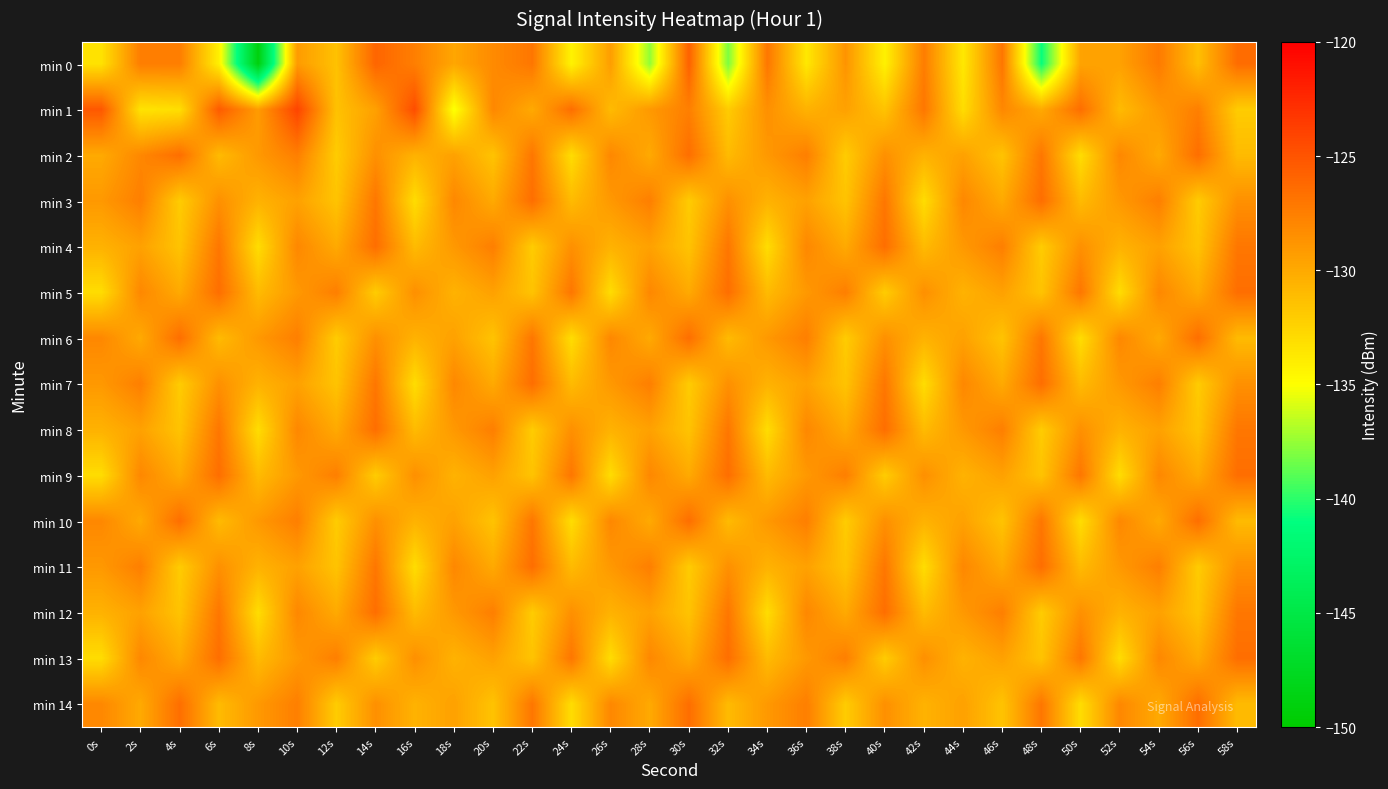

Reading left to right, extract all data points from this chart.

min 0: 0s=-133.3	2s=-127.4	4s=-127.4	6s=-134.1	8s=-149.0	10s=-129.1	12s=-131.4	14s=-126.0	16s=-127.5	18s=-129.8	20s=-128.2	22s=-127.0	24s=-134.3	26s=-129.3	28s=-137.6	30s=-125.7	32s=-138.1	34s=-127.0	36s=-133.6	38s=-128.7	40s=-134.2	42s=-127.4	44s=-133.7	46s=-127.0	48s=-140.8	50s=-129.6	52s=-129.5	54s=-127.2	56s=-131.2	58s=-126.4
min 1: 0s=-125.2	2s=-133.4	4s=-133.1	6s=-125.4	8s=-129.2	10s=-124.1	12s=-131.4	14s=-129.4	16s=-124.6	18s=-135.2	20s=-128.0	22s=-130.0	24s=-126.5	26s=-131.0	28s=-129.0	30s=-127.5	32s=-132.0	34s=-128.5	36s=-130.5	38s=-129.5	40s=-131.5	42s=-127.0	44s=-133.0	46s=-128.0	48s=-130.0	50s=-126.5	52s=-131.0	54s=-129.0	56s=-127.5	58s=-132.0
min 2: 0s=-130.0	2s=-128.0	4s=-126.5	6s=-131.0	8s=-129.0	10s=-127.5	12s=-132.0	14s=-128.5	16s=-130.5	18s=-129.5	20s=-131.5	22s=-127.0	24s=-133.0	26s=-128.0	28s=-130.0	30s=-126.5	32s=-131.0	34s=-129.0	36s=-127.5	38s=-132.0	40s=-128.5	42s=-130.5	44s=-129.5	46s=-131.5	48s=-127.0	50s=-133.0	52s=-128.0	54s=-130.0	56s=-126.5	58s=-131.0
min 3: 0s=-129.0	2s=-127.5	4s=-132.0	6s=-128.5	8s=-130.5	10s=-129.5	12s=-131.5	14s=-127.0	16s=-133.0	18s=-128.0	20s=-130.0	22s=-126.5	24s=-131.0	26s=-129.0	28s=-127.5	30s=-132.0	32s=-128.5	34s=-130.5	36s=-129.5	38s=-131.5	40s=-127.0	42s=-133.0	44s=-128.0	46s=-130.0	48s=-126.5	50s=-131.0	52s=-129.0	54s=-127.5	56s=-132.0	58s=-128.5
min 4: 0s=-130.5	2s=-129.5	4s=-131.5	6s=-127.0	8s=-133.0	10s=-128.0	12s=-130.0	14s=-126.5	16s=-131.0	18s=-129.0	20s=-127.5	22s=-132.0	24s=-128.5	26s=-130.5	28s=-129.5	30s=-131.5	32s=-127.0	34s=-133.0	36s=-128.0	38s=-130.0	40s=-126.5	42s=-131.0	44s=-129.0	46s=-127.5	48s=-132.0	50s=-128.5	52s=-130.5	54s=-129.5	56s=-131.5	58s=-127.0
min 5: 0s=-133.0	2s=-128.0	4s=-130.0	6s=-126.5	8s=-131.0	10s=-129.0	12s=-127.5	14s=-132.0	16s=-128.5	18s=-130.5	20s=-129.5	22s=-131.5	24s=-127.0	26s=-133.0	28s=-128.0	30s=-130.0	32s=-126.5	34s=-131.0	36s=-129.0	38s=-127.5	40s=-132.0	42s=-128.5	44s=-130.5	46s=-129.5	48s=-131.5	50s=-127.0	52s=-133.0	54s=-128.0	56s=-130.0	58s=-126.5
min 6: 0s=-128.0	2s=-130.0	4s=-126.5	6s=-131.0	8s=-129.0	10s=-127.5	12s=-132.0	14s=-128.5	16s=-130.5	18s=-129.5	20s=-131.5	22s=-127.0	24s=-133.0	26s=-128.0	28s=-130.0	30s=-126.5	32s=-131.0	34s=-129.0	36s=-127.5	38s=-132.0	40s=-128.5	42s=-130.5	44s=-129.5	46s=-131.5	48s=-127.0	50s=-133.0	52s=-128.0	54s=-130.0	56s=-126.5	58s=-131.0
min 7: 0s=-129.0	2s=-127.5	4s=-132.0	6s=-128.5	8s=-130.5	10s=-129.5	12s=-131.5	14s=-127.0	16s=-133.0	18s=-128.0	20s=-130.0	22s=-126.5	24s=-131.0	26s=-129.0	28s=-127.5	30s=-132.0	32s=-128.5	34s=-130.5	36s=-129.5	38s=-131.5	40s=-127.0	42s=-133.0	44s=-128.0	46s=-130.0	48s=-126.5	50s=-131.0	52s=-129.0	54s=-127.5	56s=-132.0	58s=-128.5
min 8: 0s=-130.5	2s=-129.5	4s=-131.5	6s=-127.0	8s=-133.0	10s=-128.0	12s=-130.0	14s=-126.5	16s=-131.0	18s=-129.0	20s=-127.5	22s=-132.0	24s=-128.5	26s=-130.5	28s=-129.5	30s=-131.5	32s=-127.0	34s=-133.0	36s=-128.0	38s=-130.0	40s=-126.5	42s=-131.0	44s=-129.0	46s=-127.5	48s=-132.0	50s=-128.5	52s=-130.5	54s=-129.5	56s=-131.5	58s=-127.0
min 9: 0s=-133.0	2s=-128.0	4s=-130.0	6s=-126.5	8s=-131.0	10s=-129.0	12s=-127.5	14s=-132.0	16s=-128.5	18s=-130.5	20s=-129.5	22s=-131.5	24s=-127.0	26s=-133.0	28s=-128.0	30s=-130.0	32s=-126.5	34s=-131.0	36s=-129.0	38s=-127.5	40s=-132.0	42s=-128.5	44s=-130.5	46s=-129.5	48s=-131.5	50s=-127.0	52s=-133.0	54s=-128.0	56s=-130.0	58s=-126.5
min 10: 0s=-128.0	2s=-130.0	4s=-126.5	6s=-131.0	8s=-129.0	10s=-127.5	12s=-132.0	14s=-128.5	16s=-130.5	18s=-129.5	20s=-131.5	22s=-127.0	24s=-133.0	26s=-128.0	28s=-130.0	30s=-126.5	32s=-131.0	34s=-129.0	36s=-127.5	38s=-132.0	40s=-128.5	42s=-130.5	44s=-129.5	46s=-131.5	48s=-127.0	50s=-133.0	52s=-128.0	54s=-130.0	56s=-126.5	58s=-131.0
min 11: 0s=-129.0	2s=-127.5	4s=-132.0	6s=-128.5	8s=-130.5	10s=-129.5	12s=-131.5	14s=-127.0	16s=-133.0	18s=-128.0	20s=-130.0	22s=-126.5	24s=-131.0	26s=-129.0	28s=-127.5	30s=-132.0	32s=-128.5	34s=-130.5	36s=-129.5	38s=-131.5	40s=-127.0	42s=-133.0	44s=-128.0	46s=-130.0	48s=-126.5	50s=-131.0	52s=-129.0	54s=-127.5	56s=-132.0	58s=-128.5
min 12: 0s=-130.5	2s=-129.5	4s=-131.5	6s=-127.0	8s=-133.0	10s=-128.0	12s=-130.0	14s=-126.5	16s=-131.0	18s=-129.0	20s=-127.5	22s=-132.0	24s=-128.5	26s=-130.5	28s=-129.5	30s=-131.5	32s=-127.0	34s=-133.0	36s=-128.0	38s=-130.0	40s=-126.5	42s=-131.0	44s=-129.0	46s=-127.5	48s=-132.0	50s=-128.5	52s=-130.5	54s=-129.5	56s=-131.5	58s=-127.0
min 13: 0s=-133.0	2s=-128.0	4s=-130.0	6s=-126.5	8s=-131.0	10s=-129.0	12s=-127.5	14s=-132.0	16s=-128.5	18s=-130.5	20s=-129.5	22s=-131.5	24s=-127.0	26s=-133.0	28s=-128.0	30s=-130.0	32s=-126.5	34s=-131.0	36s=-129.0	38s=-127.5	40s=-132.0	42s=-128.5	44s=-130.5	46s=-129.5	48s=-131.5	50s=-127.0	52s=-133.0	54s=-128.0	56s=-130.0	58s=-126.5
min 14: 0s=-128.0	2s=-130.0	4s=-126.5	6s=-131.0	8s=-129.0	10s=-127.5	12s=-132.0	14s=-128.5	16s=-130.5	18s=-129.5	20s=-131.5	22s=-127.0	24s=-133.0	26s=-128.0	28s=-130.0	30s=-126.5	32s=-131.0	34s=-129.0	36s=-127.5	38s=-132.0	40s=-128.5	42s=-130.5	44s=-129.5	46s=-131.5	48s=-127.0	50s=-133.0	52s=-128.0	54s=-130.0	56s=-126.5	58s=-131.0